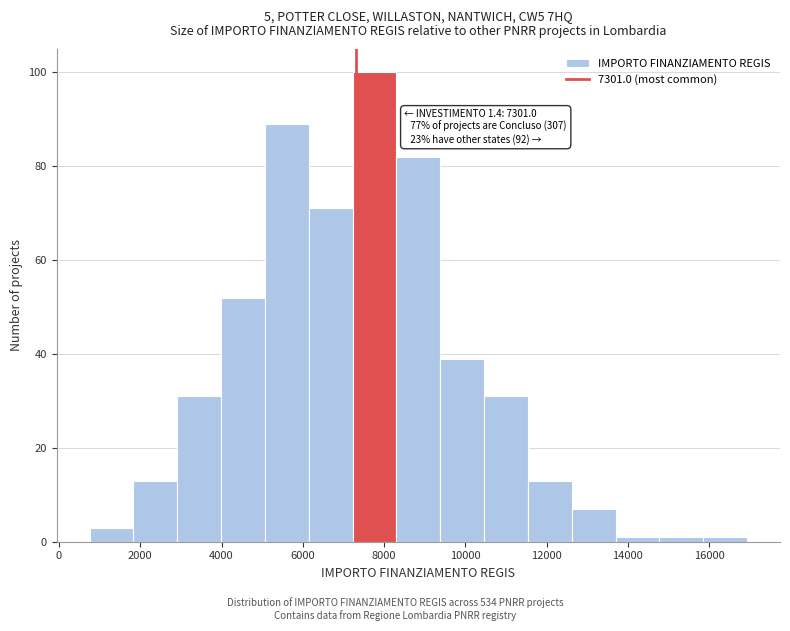

Which range on the x-axis has the tallest bar?

7200 to 8400